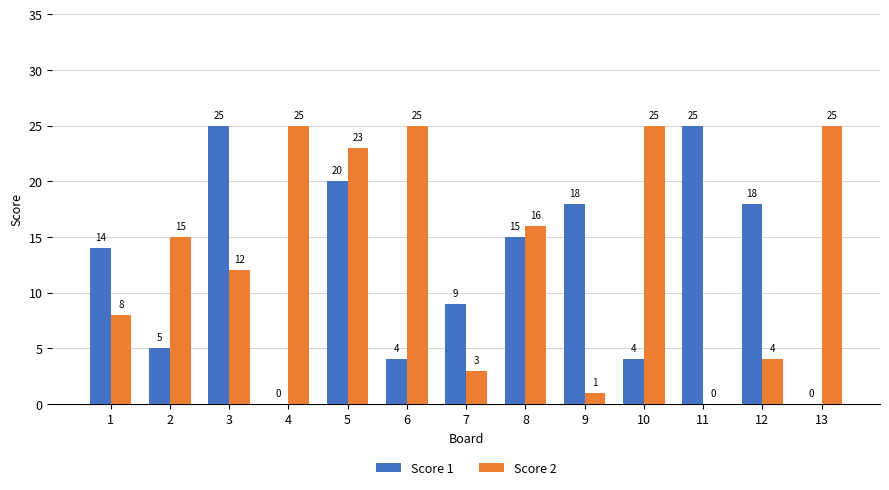

At which category is the sum across all series the highest?

5